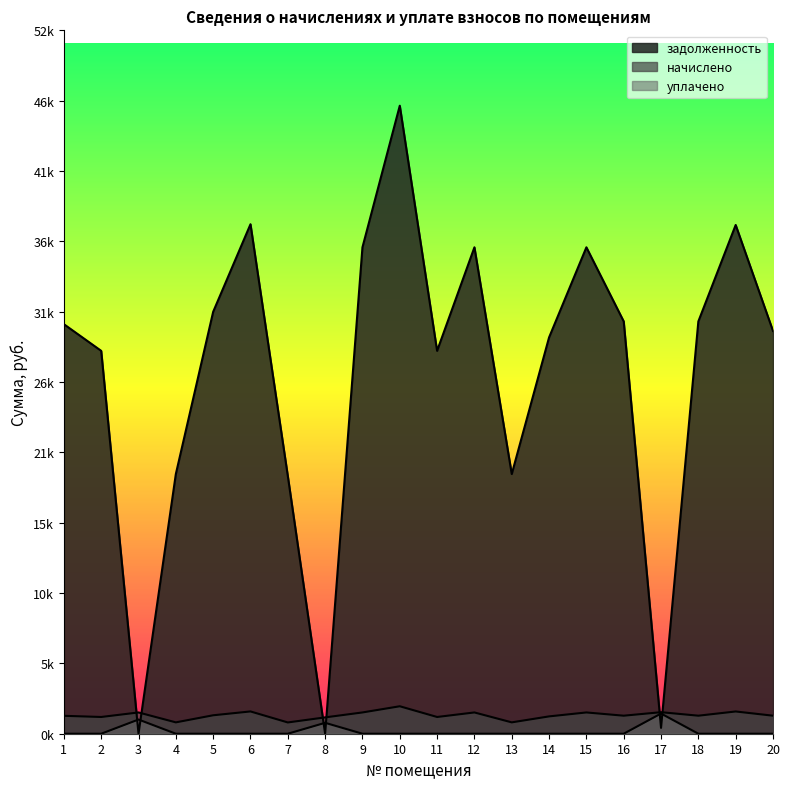

How many data points in задолженность are less than 30001?

10